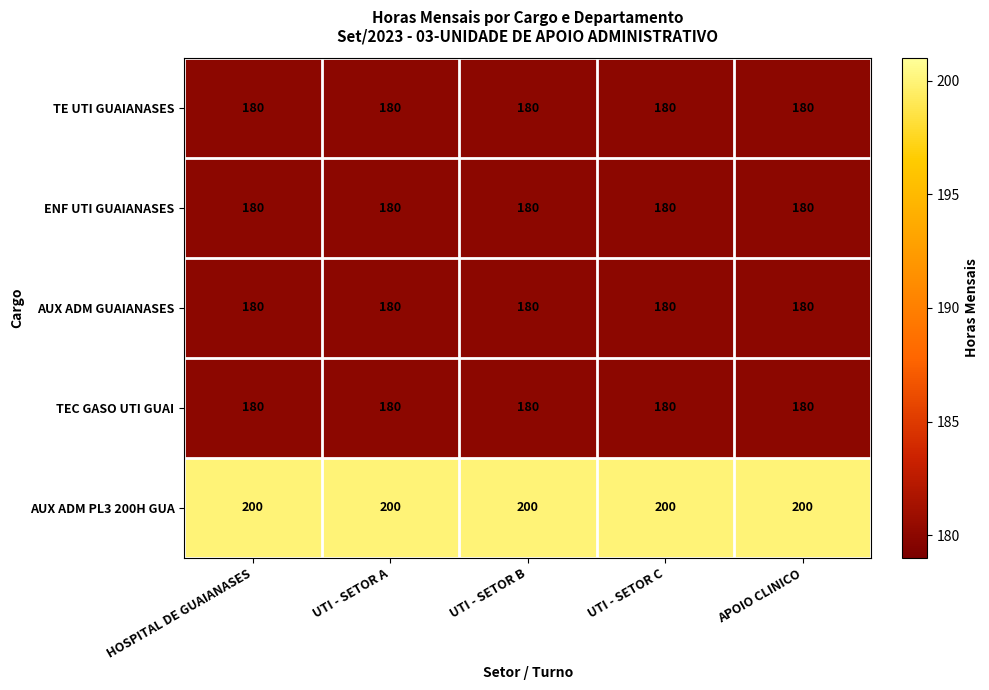

Is the value of TE UTI GUAIANASES at UTI - SETOR C greater than the value of AUX ADM PL3 200H GUA at UTI - SETOR A?

No